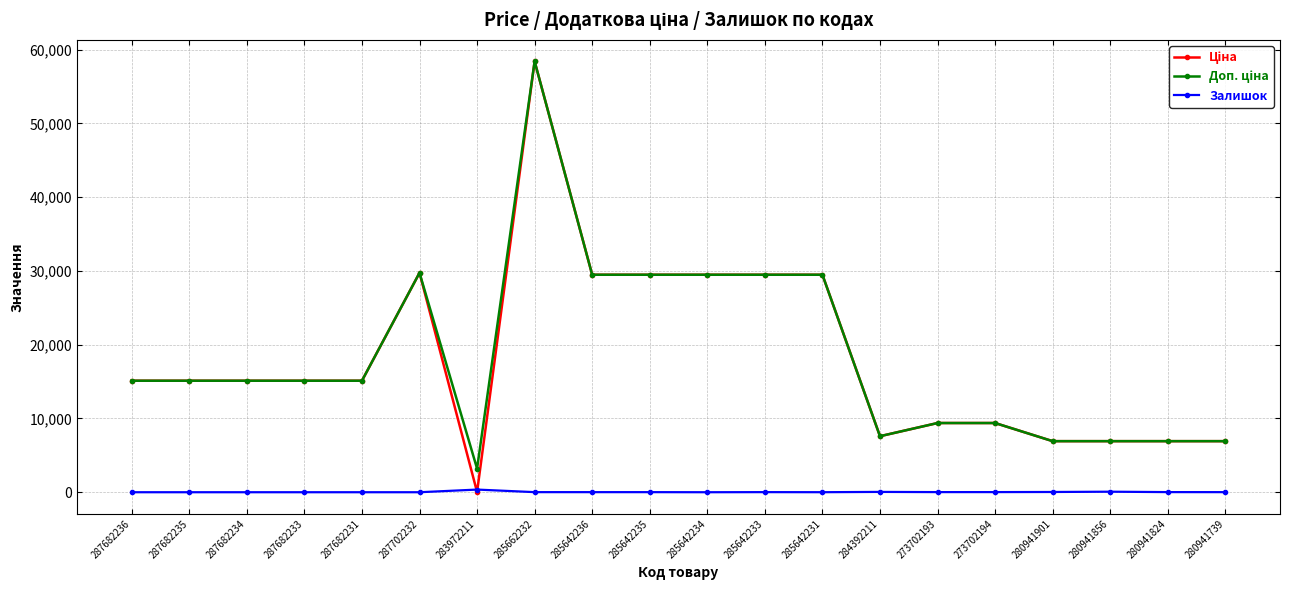

At which category is the sum across all series the highest?

285662232